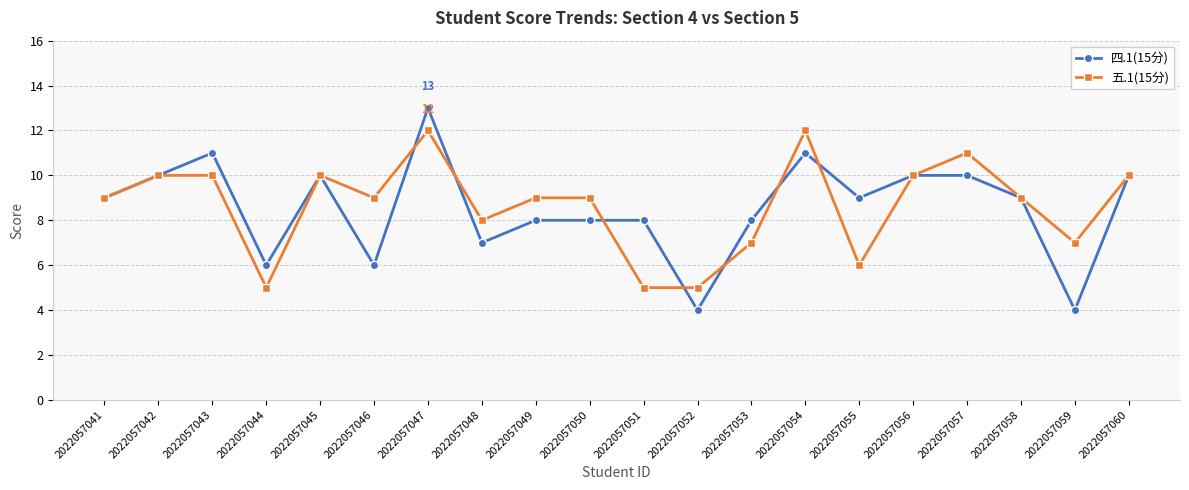

Reading left to right, list all the values displayed in this chart.

四.1(15分): 9	10	11	6	10	6	13	7	8	8	8	4	8	11	9	10	10	9	4	10
五.1(15分): 9	10	10	5	10	9	12	8	9	9	5	5	7	12	6	10	11	9	7	10